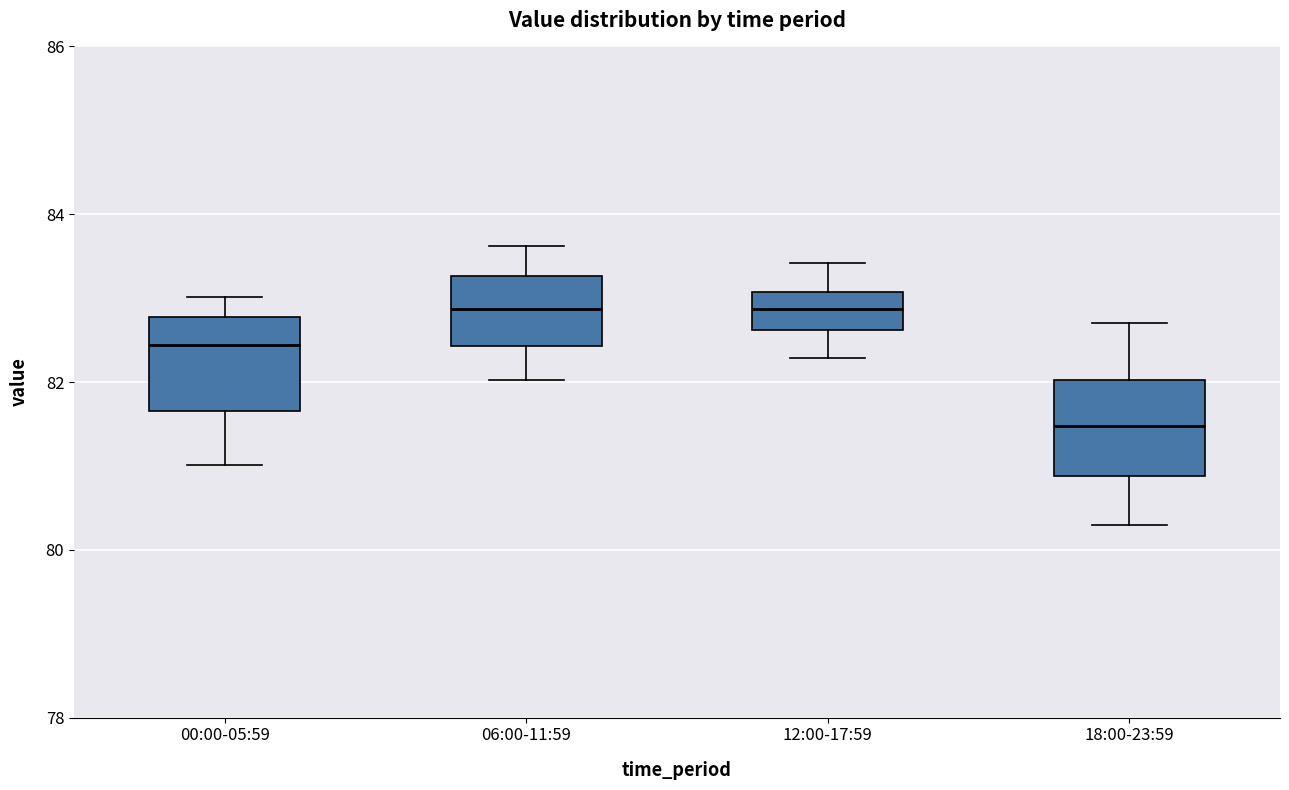

Reading left to right, read every box against the y-axis: the position of its median line, the range the box covers, and the ends of its whiskers. The values are not printed on the chart, so give them approximately, as read against the axis.

00:00-05:59: median 82.4, box 81.6 to 82.8, whiskers 81.0 to 83.0
06:00-11:59: median 82.8, box 82.4 to 83.2, whiskers 82.0 to 83.6
12:00-17:59: median 82.8, box 82.6 to 83.0, whiskers 82.2 to 83.4
18:00-23:59: median 81.4, box 80.8 to 82.0, whiskers 80.2 to 82.8